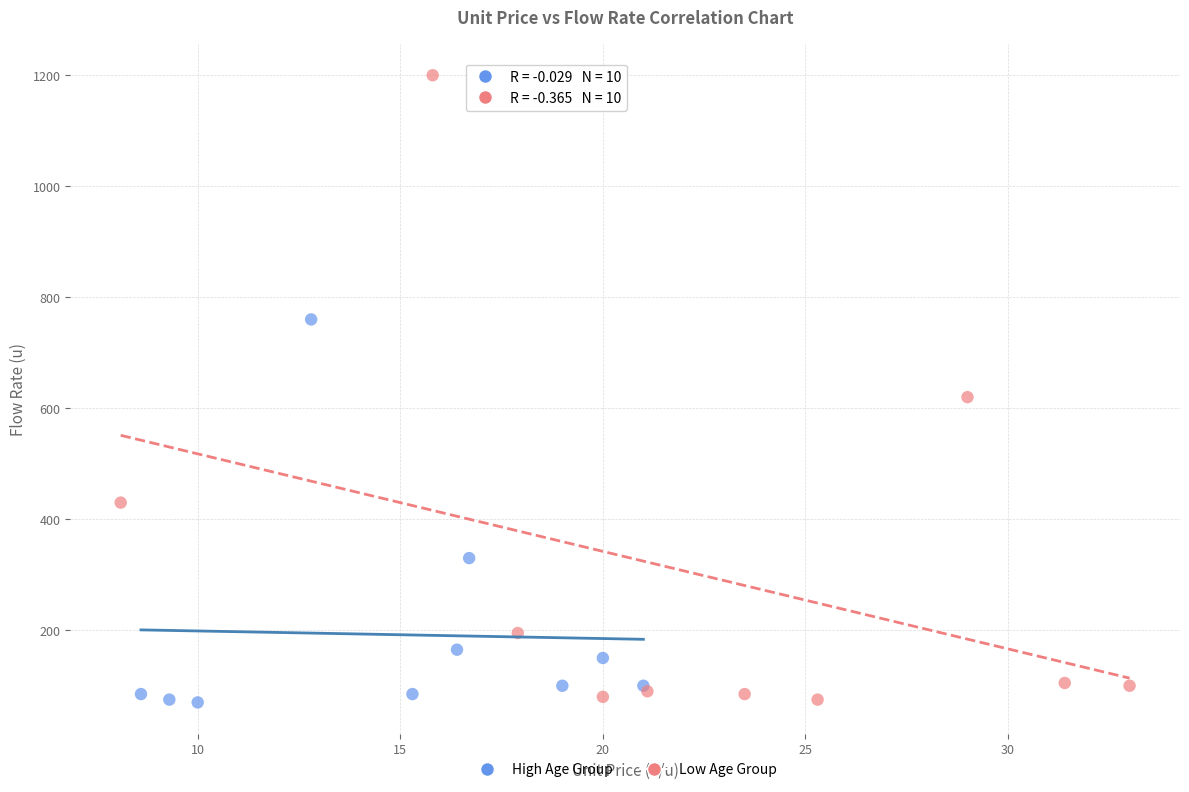

Which series reaches the maximum Y coordinate?

Low Age Group